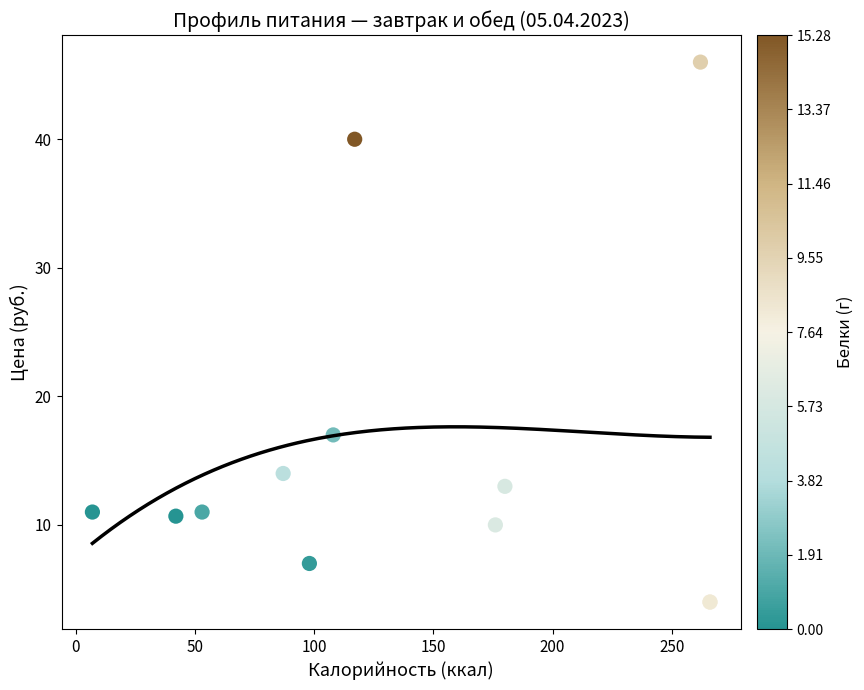

What Y value in the scatter plot is closest to 25?

17.0